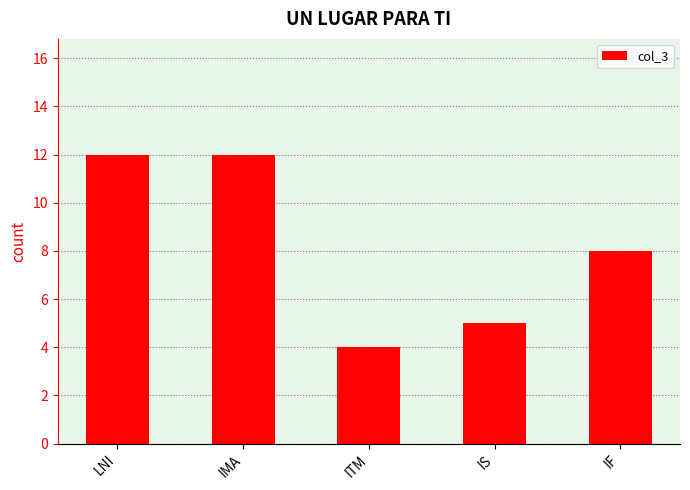

Where is the data nearest to the value 8?

IF